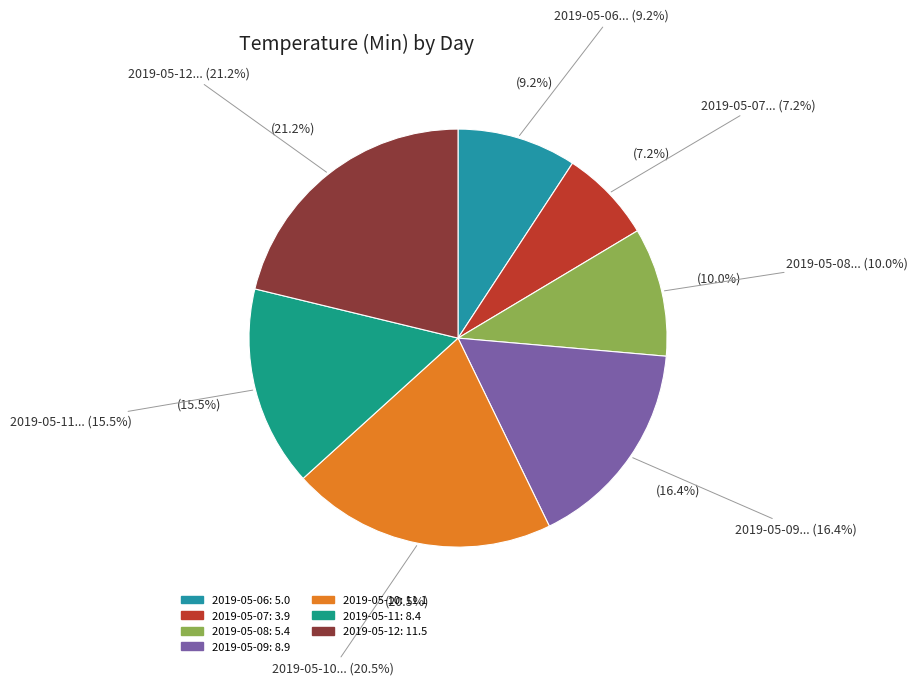

Which slice is the smallest?

2019-05-07